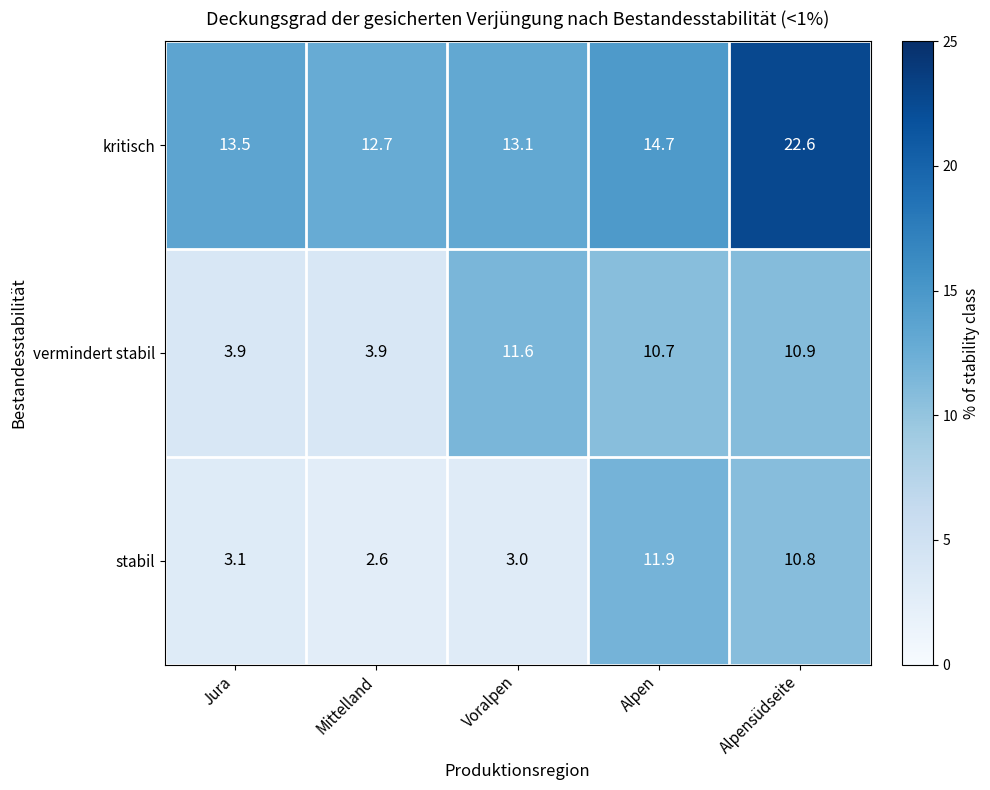

At which label does stabil reach its peak?

Alpen